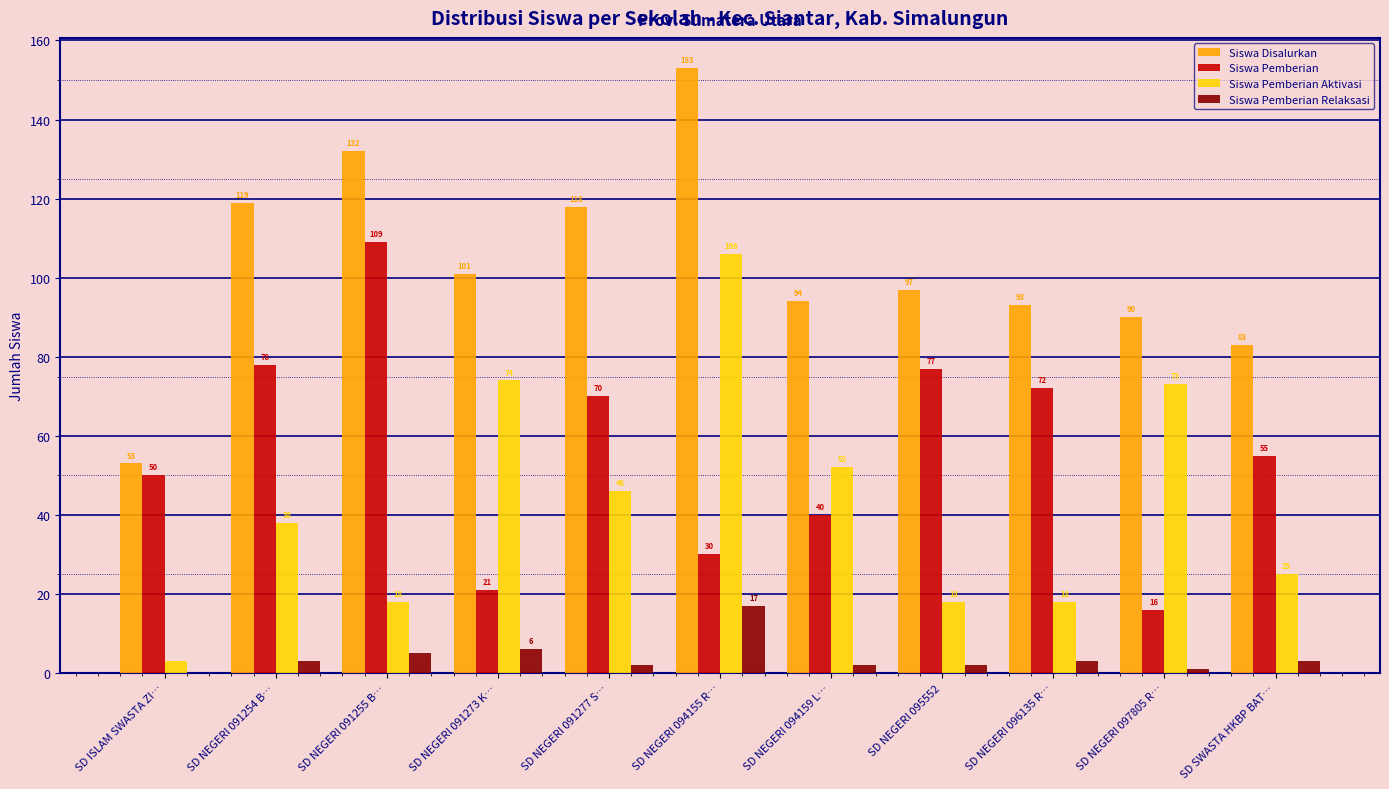

What are all the series names shown in the legend?

Siswa Disalurkan, Siswa Pemberian, Siswa Pemberian Aktivasi, Siswa Pemberian Relaksasi